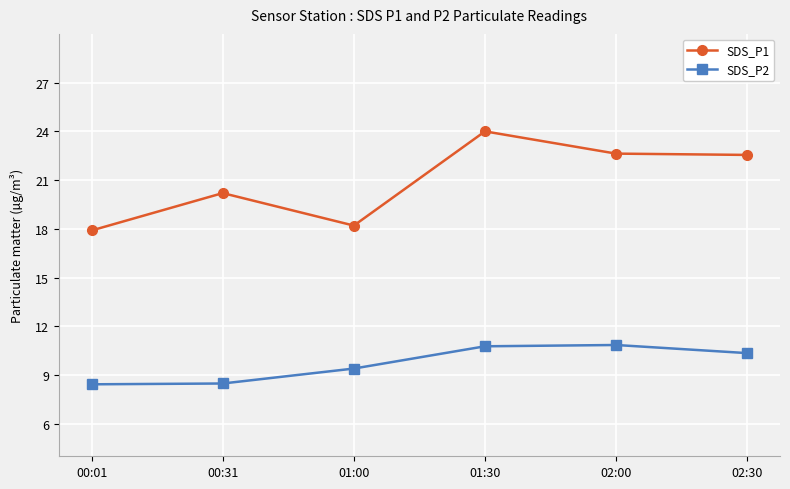

How many interior local peaks does the SDS_P2 series have?

1